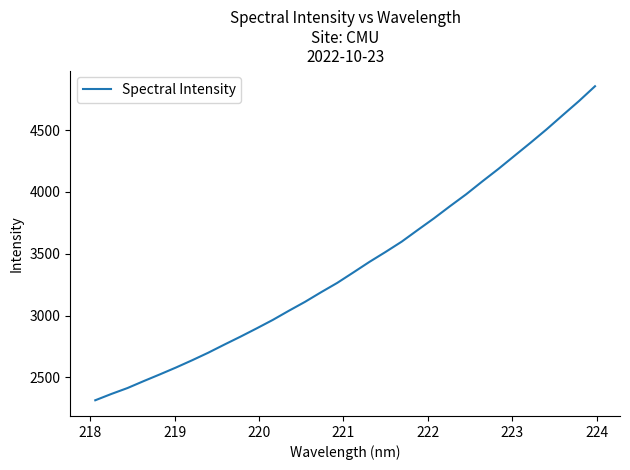

How many lines are shown in the chart?

1